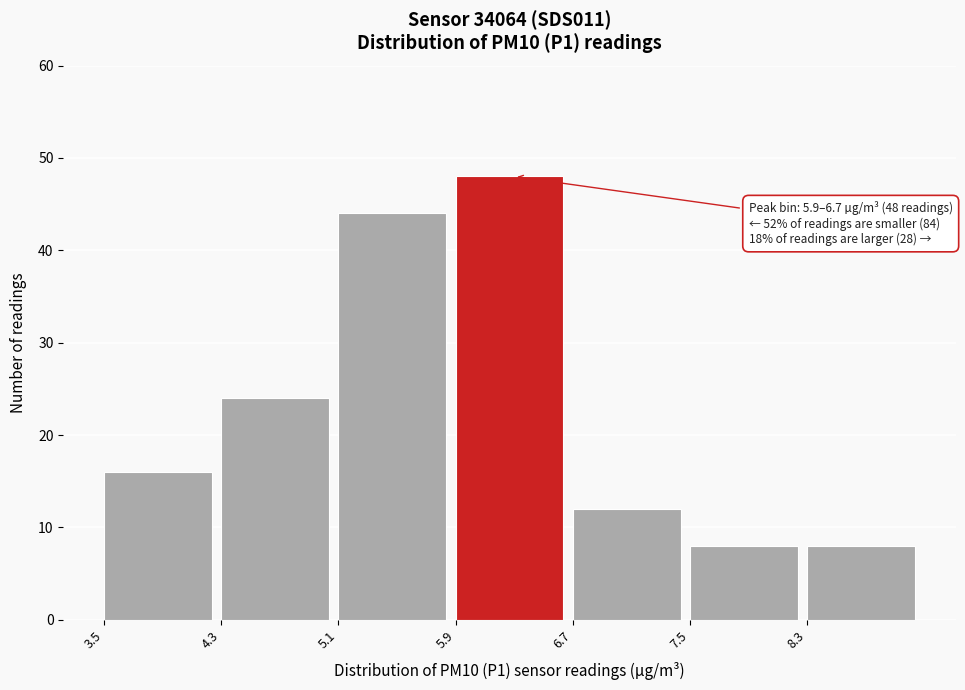

Which range on the x-axis has the tallest bar?

5.9 to 6.7